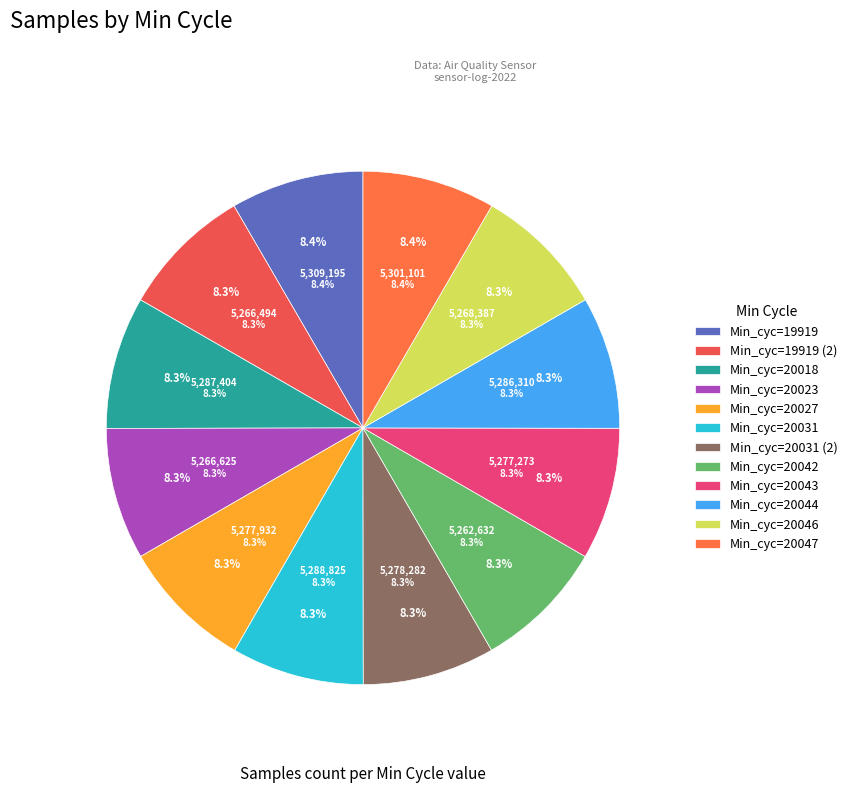

True or false: 27 accounts for 8% of the total.

True